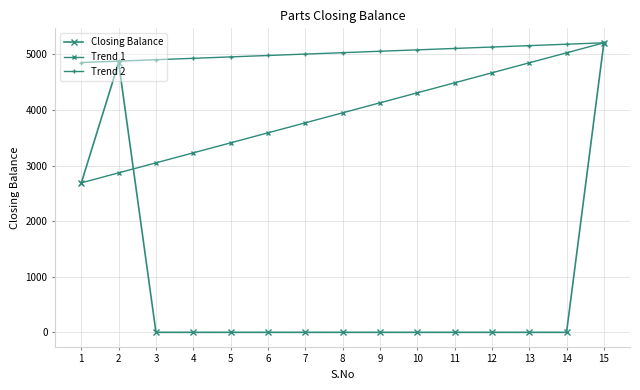

How many data points does each series have?

15